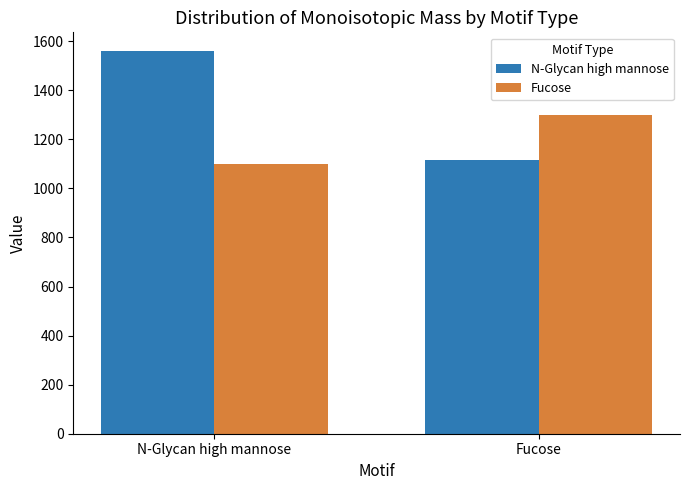

List the series in order of their overall mean, lowest first.

Fucose, N-Glycan high mannose